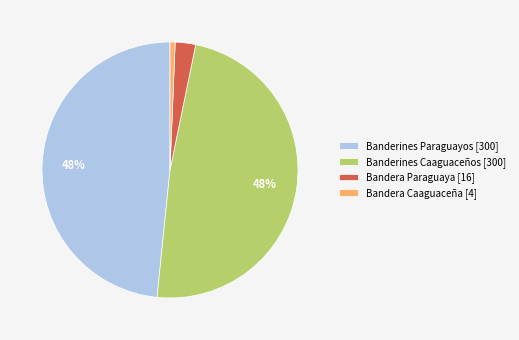

Do Bandera Caaguaceña [4] and Banderines Caaguaceños [300] together represent more than half of the pie?

No